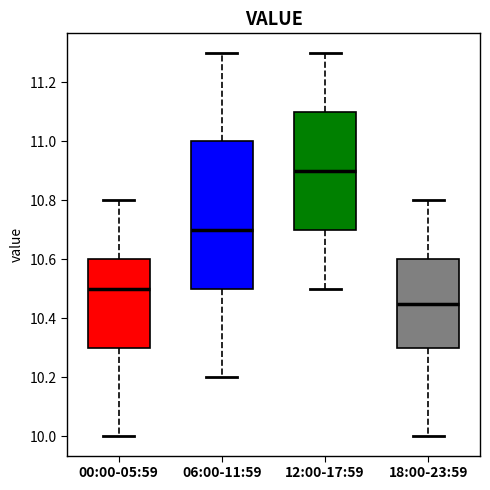

Reading left to right, transcribe this box plot: for each box, give where its median line is, the range the box spans, and where its two whiskers end, as read against the y-axis. The values are not printed on the chart, so give them approximately, as read against the axis.

00:00-05:59: median 10.50, box 10.30 to 10.60, whiskers 10.00 to 10.80
06:00-11:59: median 10.70, box 10.50 to 11.00, whiskers 10.20 to 11.30
12:00-17:59: median 10.90, box 10.70 to 11.10, whiskers 10.50 to 11.30
18:00-23:59: median 10.46, box 10.30 to 10.60, whiskers 10.00 to 10.80